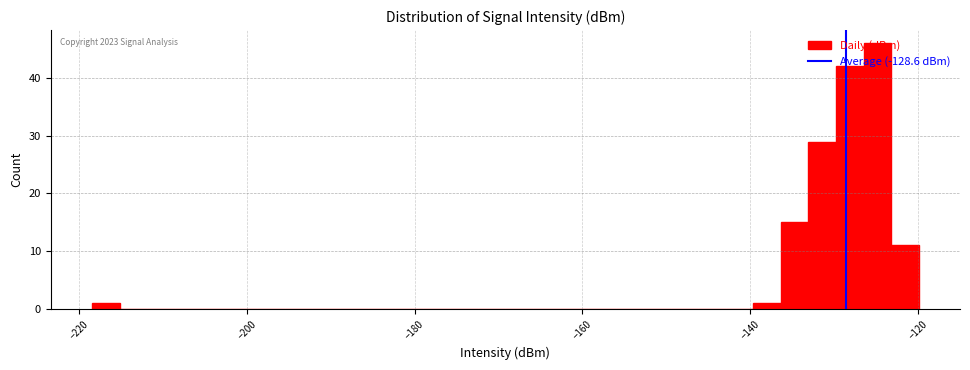

Around what value on the x-axis is the tallest bar? Give the approximate position of its centre, as read against the axis.

-124